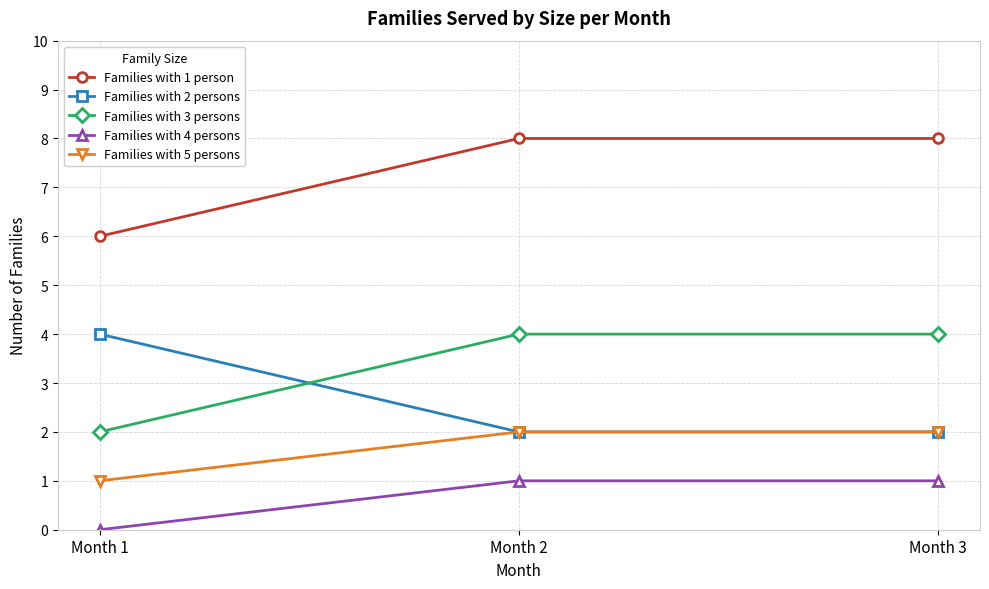

What is the sum of the Families with 1 person values at Month 1 and Month 2?

14